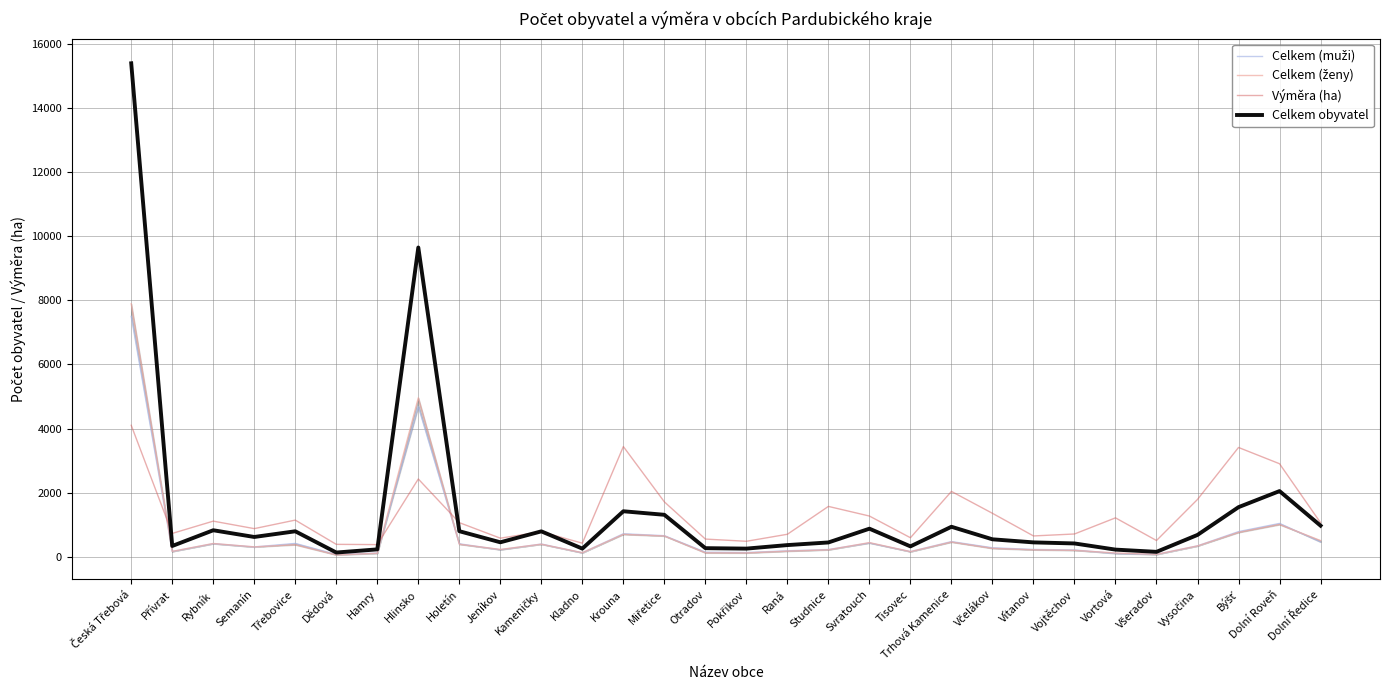

At which label does Celkem (muži) reach its peak?

Česká Třebová